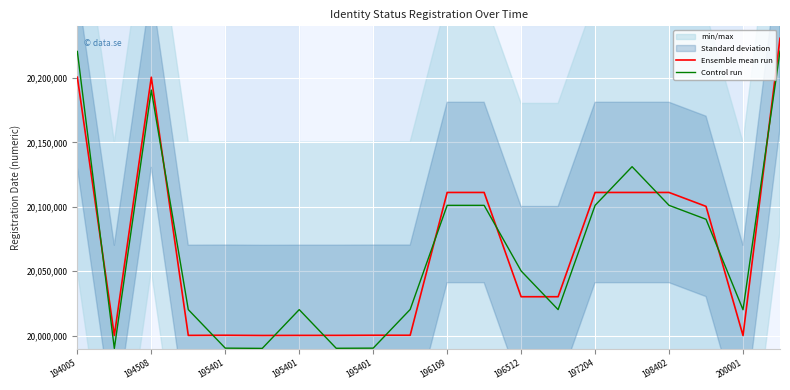

At 194508, list the series in order from largest to smallest.

Ensemble mean run, Control run